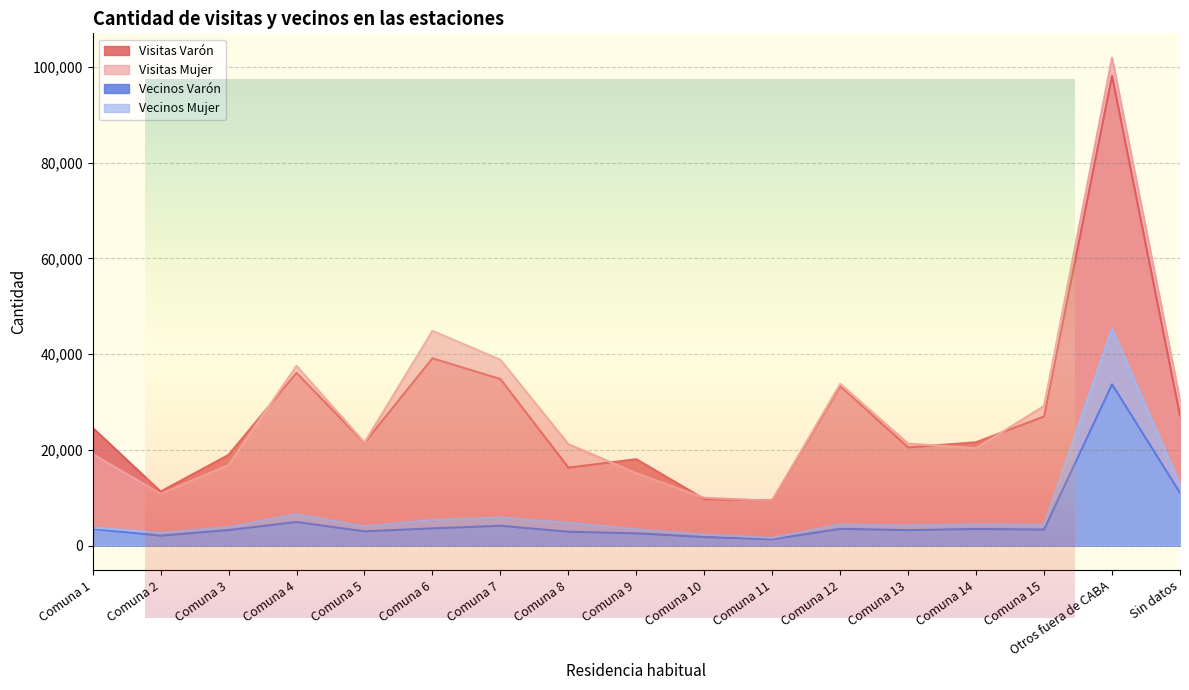

Reading right to left, extract all data points from this chart.

Visitas Varón: Sin datos=27146	Otros fuera de CABA=98154	Comuna 15=26967	Comuna 14=21589	Comuna 13=20500	Comuna 12=33310	Comuna 11=9412	Comuna 10=9713	Comuna 9=18048	Comuna 8=16282	Comuna 7=34787	Comuna 6=39128	Comuna 5=21461	Comuna 4=36083	Comuna 3=18950	Comuna 2=11279	Comuna 1=24607
Visitas Mujer: Sin datos=30386	Otros fuera de CABA=101925	Comuna 15=29168	Comuna 14=20346	Comuna 13=21293	Comuna 12=33801	Comuna 11=9354	Comuna 10=9968	Comuna 9=15118	Comuna 8=21189	Comuna 7=38827	Comuna 6=44864	Comuna 5=21511	Comuna 4=37552	Comuna 3=16833	Comuna 2=10823	Comuna 1=19126
Vecinos Varón: Sin datos=11014	Otros fuera de CABA=33684	Comuna 15=3345	Comuna 14=3466	Comuna 13=3221	Comuna 12=3495	Comuna 11=1314	Comuna 10=1790	Comuna 9=2555	Comuna 8=2888	Comuna 7=4135	Comuna 6=3593	Comuna 5=2966	Comuna 4=4925	Comuna 3=3235	Comuna 2=2075	Comuna 1=3480
Vecinos Mujer: Sin datos=12746	Otros fuera de CABA=45278	Comuna 15=4378	Comuna 14=4452	Comuna 13=4221	Comuna 12=4439	Comuna 11=1619	Comuna 10=2313	Comuna 9=3420	Comuna 8=4783	Comuna 7=5855	Comuna 6=5378	Comuna 5=3999	Comuna 4=6573	Comuna 3=3854	Comuna 2=2698	Comuna 1=3749